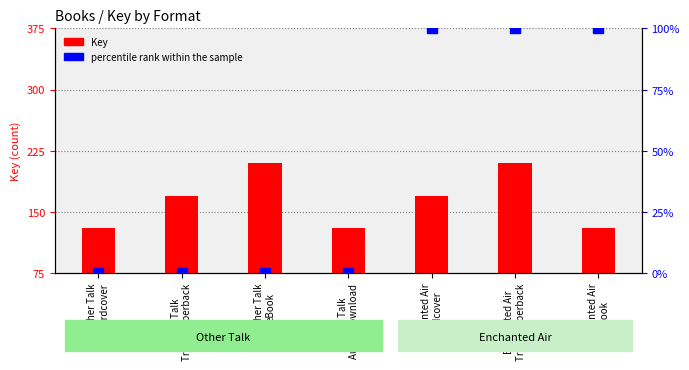

Rank the series at Enchanted Air
eBook from highest to lowest value.

Key, percentile rank within the sample